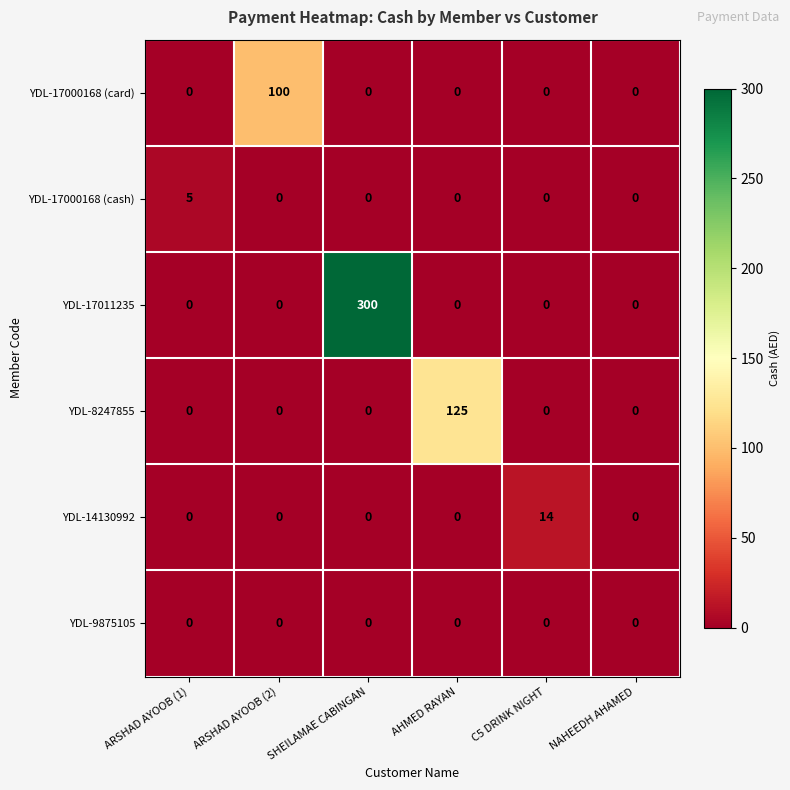

At which category is the sum across all series the highest?

SHEILAMAE CABINGAN